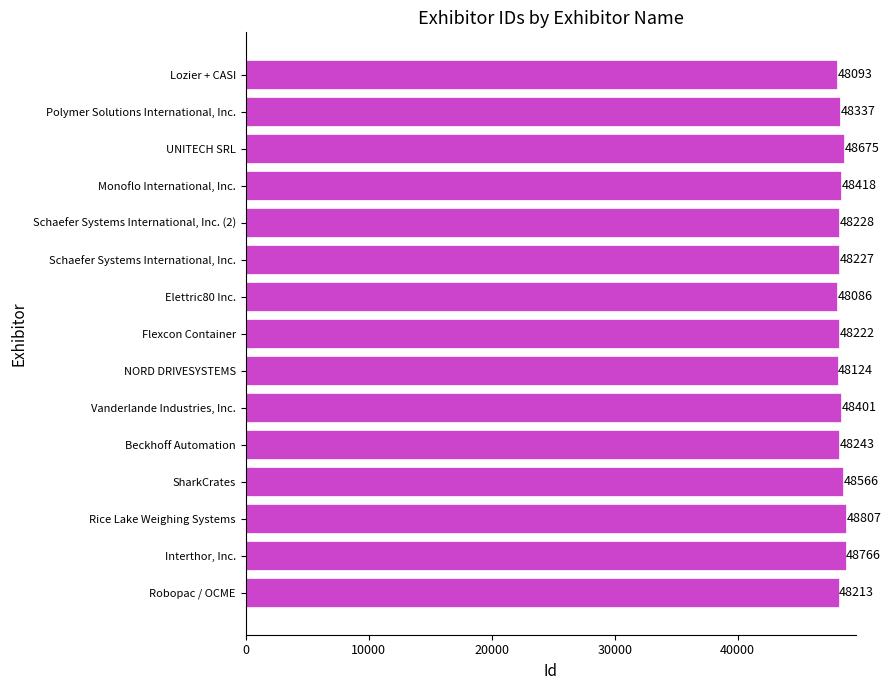

What is the sum of the values at Schaefer Systems International, Inc. (2) and NORD DRIVESYSTEMS?

96352